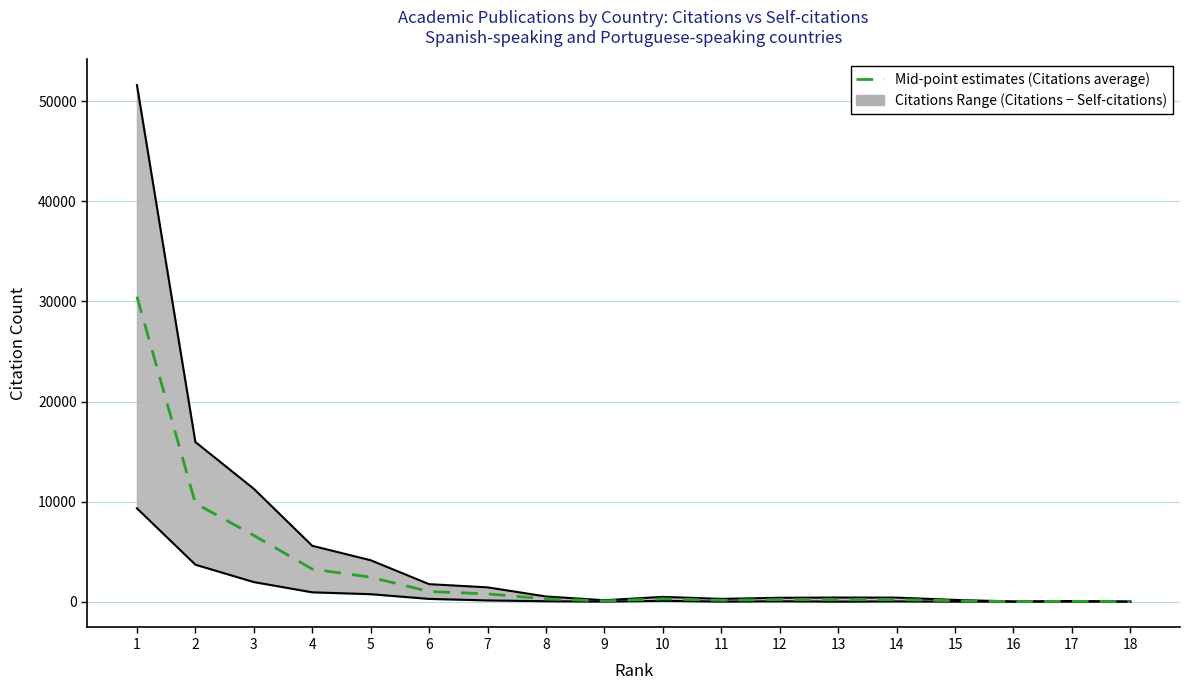

What is the sum of the values at 10 and 2?

10102.0